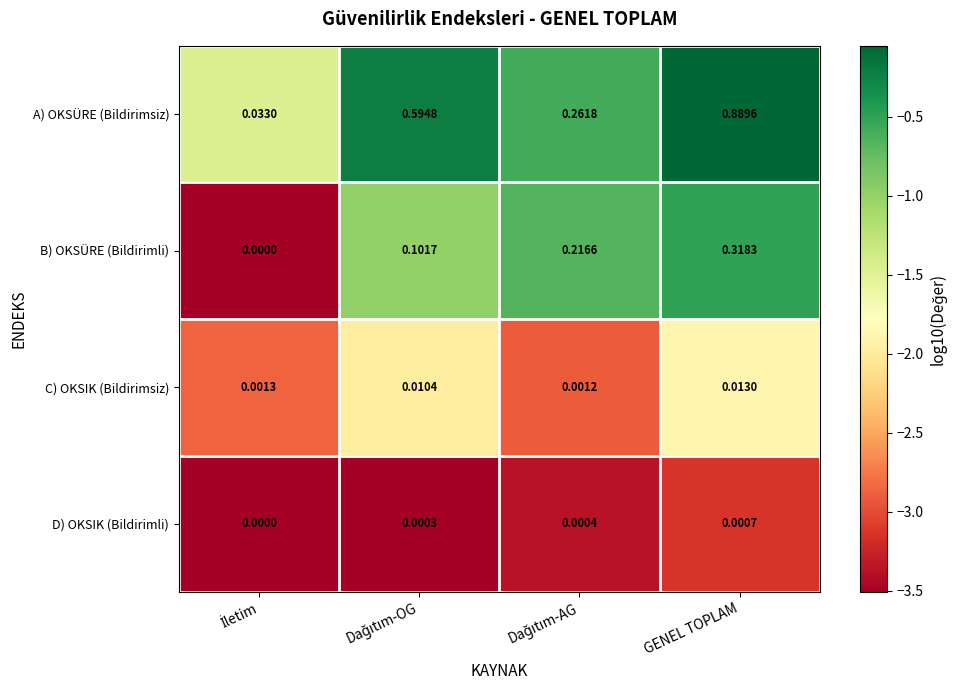

At which category is the sum across all series the highest?

GENEL TOPLAM